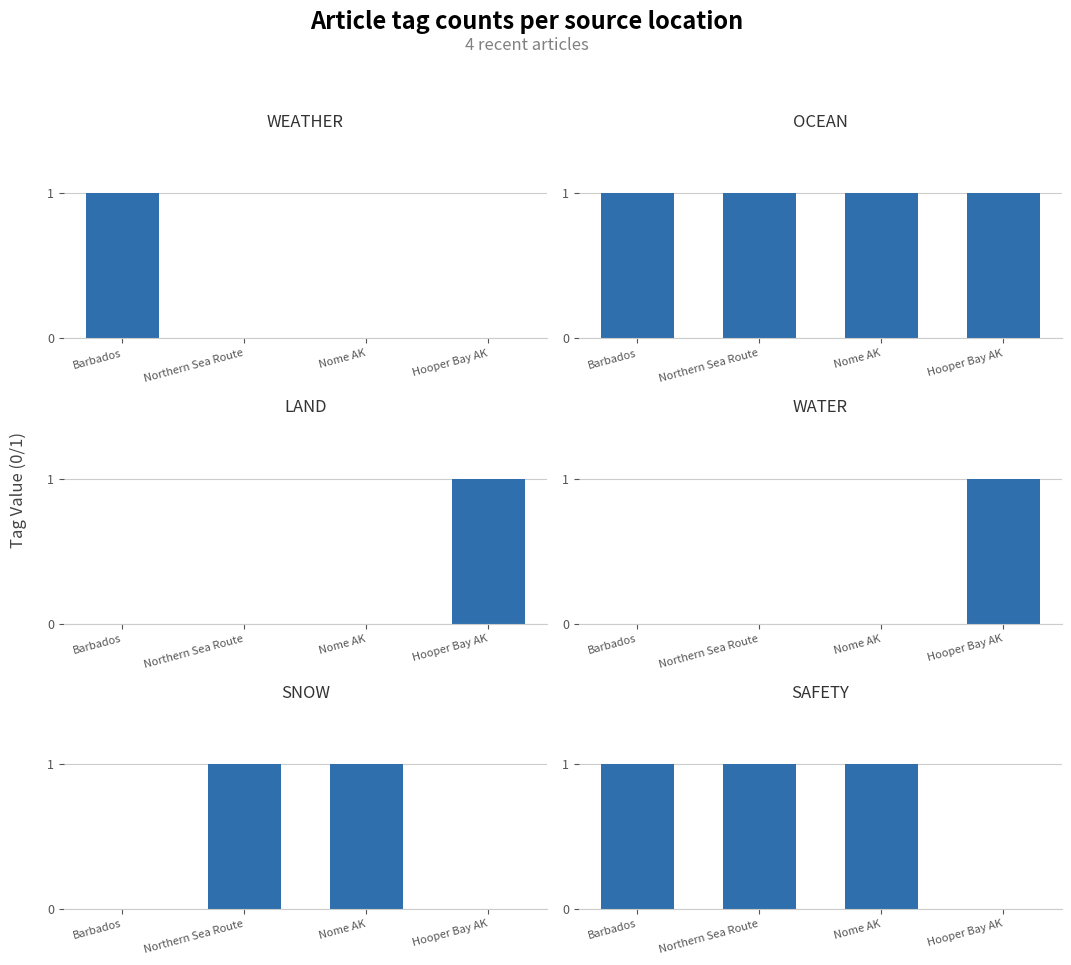

Reading left to right, what are all the values shown in this chart?

WEATHER: Barbados=1	Northern Sea Route=0	Nome AK=0	Hooper Bay AK=0
OCEAN: Barbados=1	Northern Sea Route=1	Nome AK=1	Hooper Bay AK=1
LAND: Barbados=0	Northern Sea Route=0	Nome AK=0	Hooper Bay AK=1
WATER: Barbados=0	Northern Sea Route=0	Nome AK=0	Hooper Bay AK=1
SNOW: Barbados=0	Northern Sea Route=1	Nome AK=1	Hooper Bay AK=0
SAFETY: Barbados=1	Northern Sea Route=1	Nome AK=1	Hooper Bay AK=0